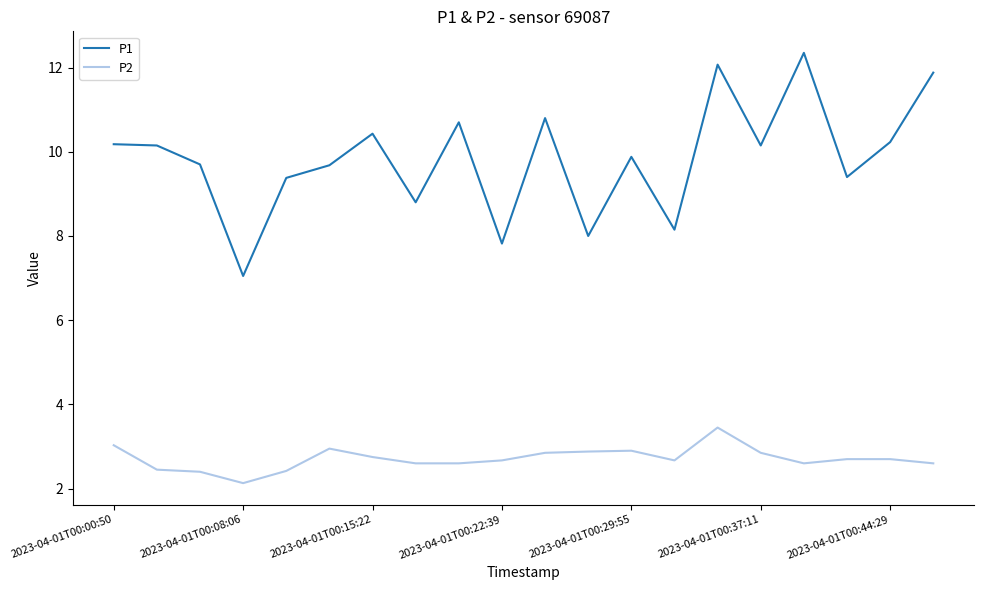

Which series has the widest spread of values?

P1